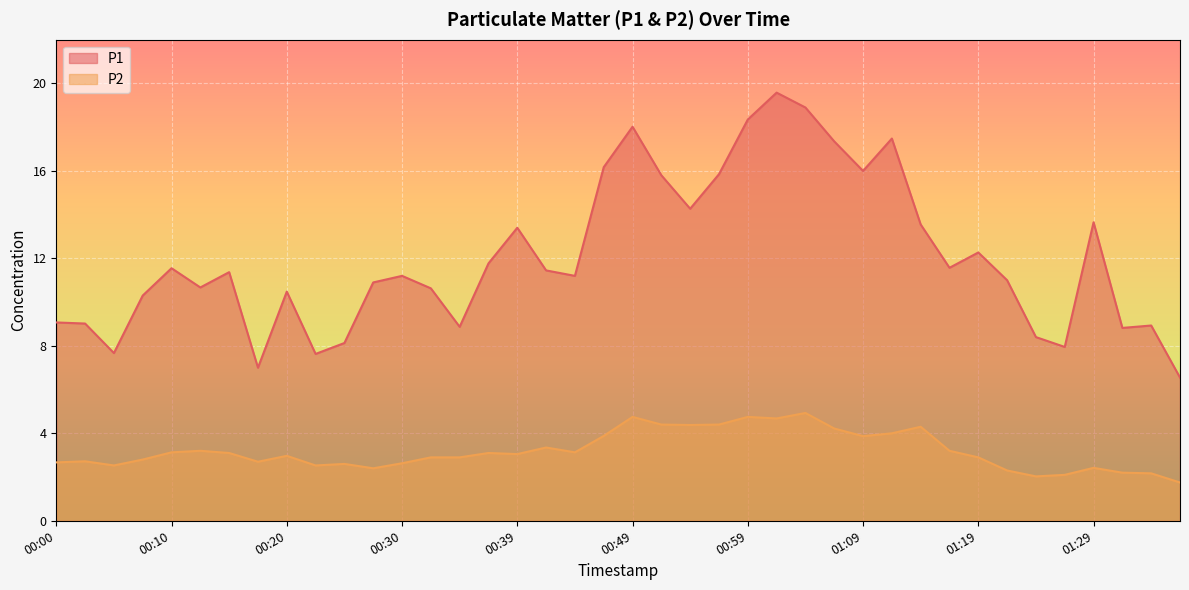

Where is P2 nearest to the value 3?

00:20